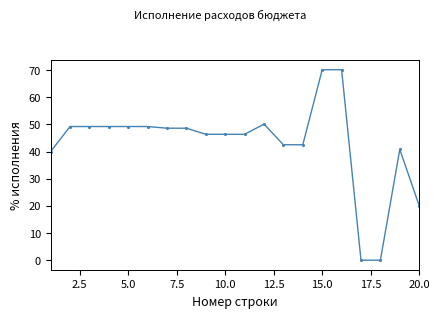

What is the sum of all values?

858.4